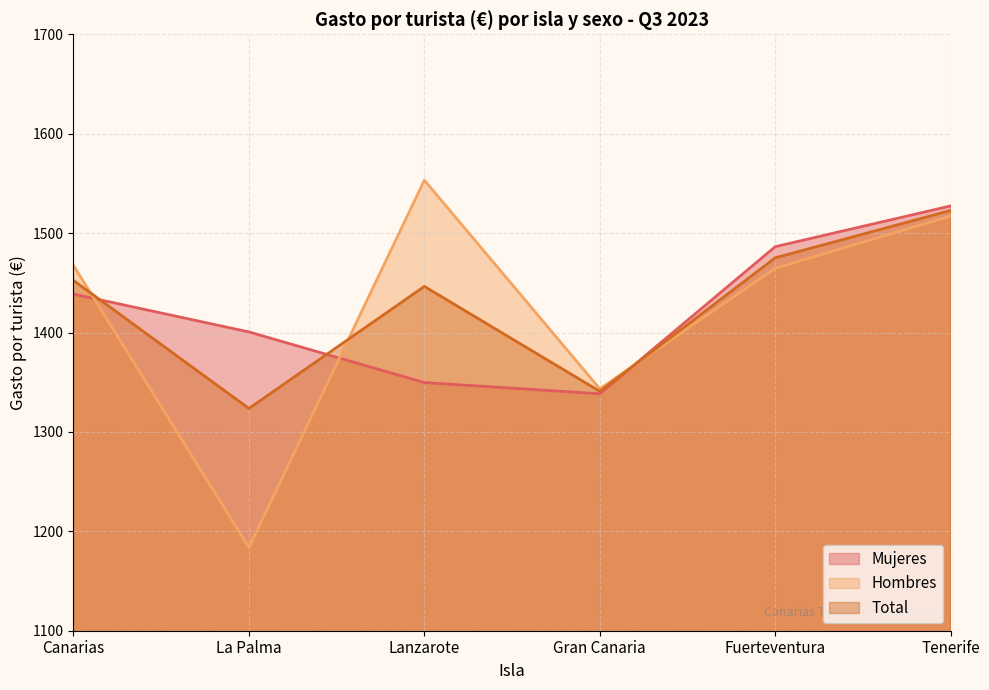

List the series in order of their overall mean, highest first.

Total, Mujeres, Hombres